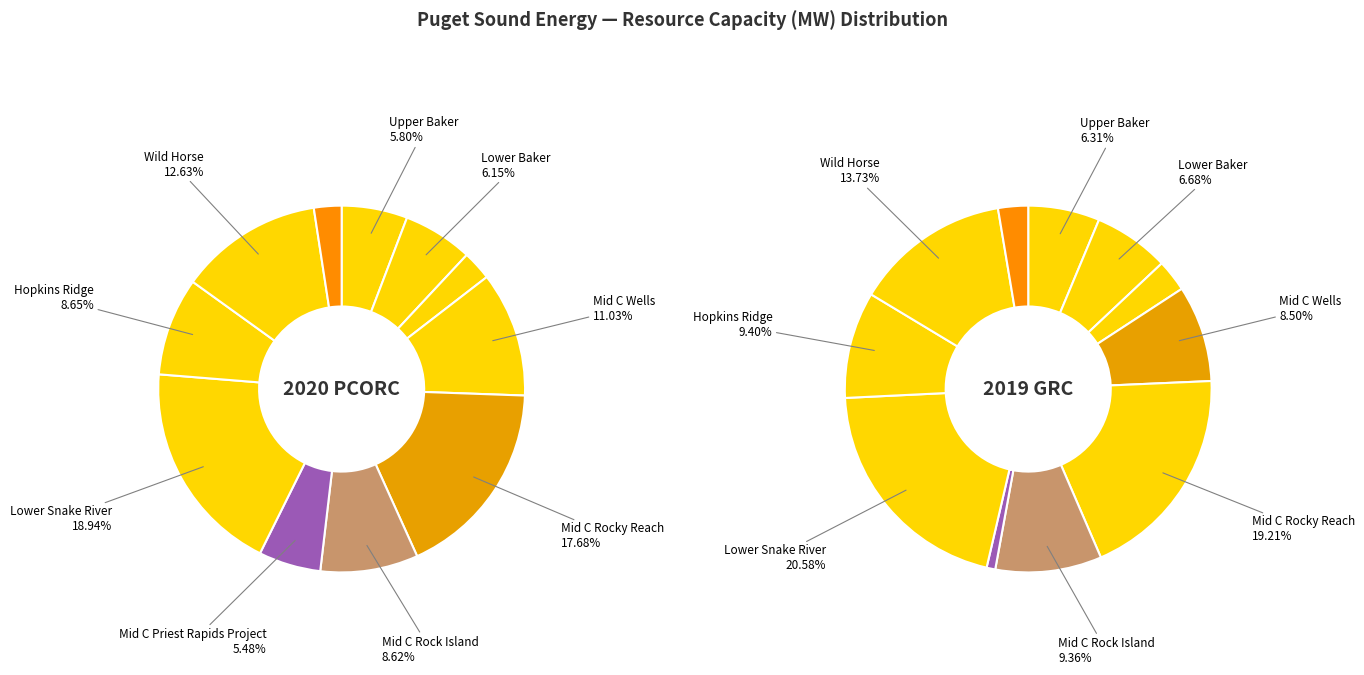

Is Wild Horse Expansion the majority of the pie?

No